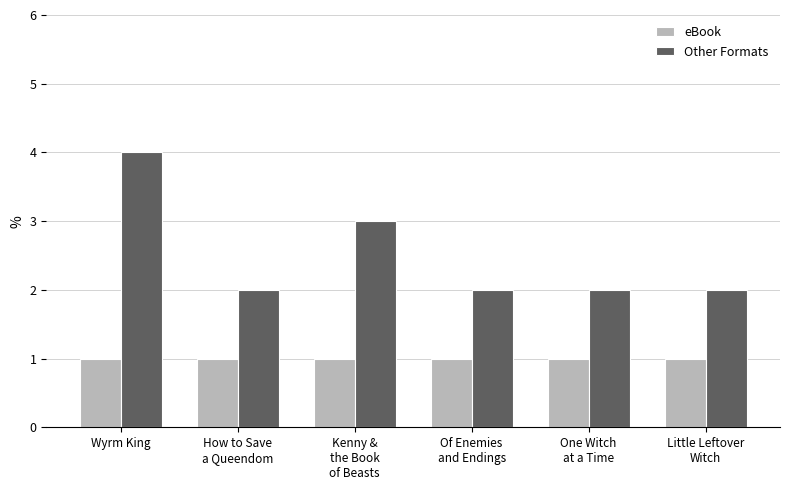

List the series in order of their overall mean, highest first.

Other Formats, eBook